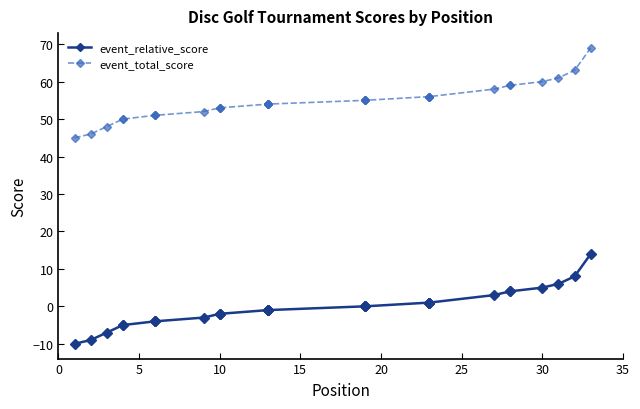

Rank the series by their maximum value, from highest to lowest.

event_total_score, event_relative_score